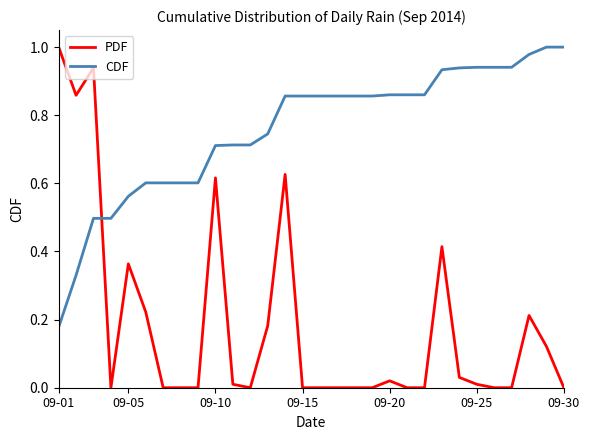

Which series ends up on top after the final intersection of PDF and CDF?

CDF